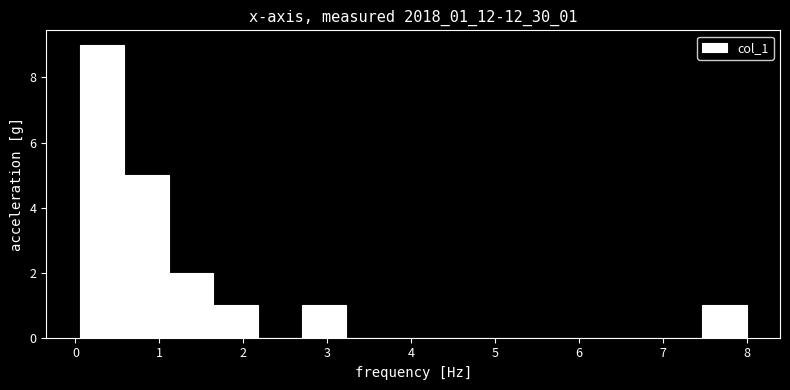

How tall is the bar that spans 0.05 to 0.58 on the x-axis? Neither the bar edges nor the heights are printed on the chart, so give them approximately, as read against the axes.

9